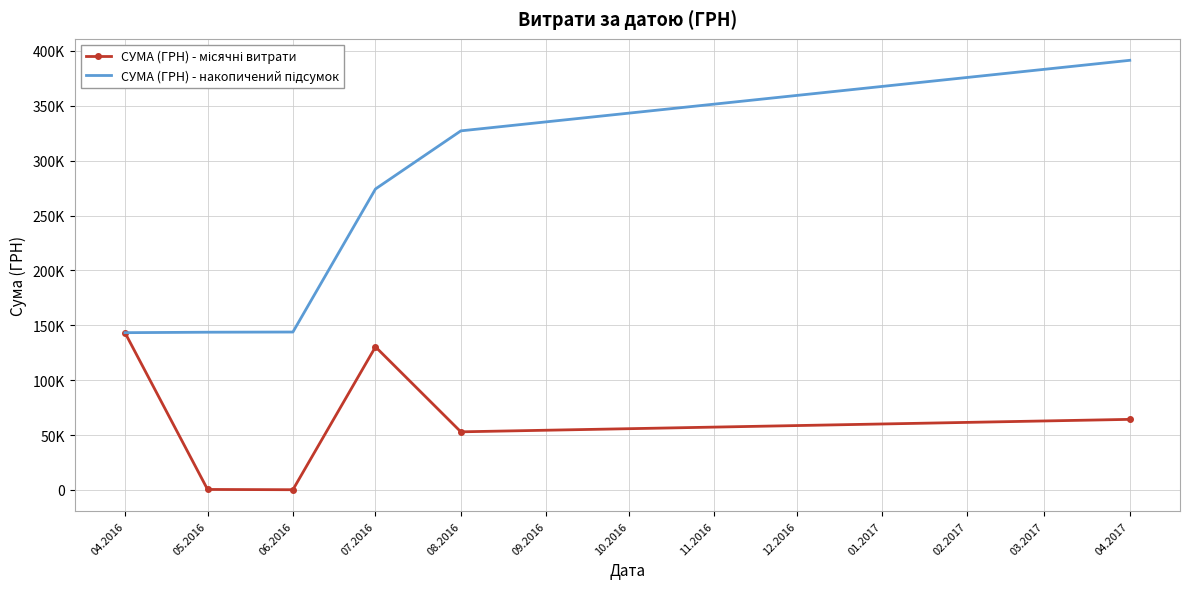

What is the maximum value for СУМА (ГРН) - місячні витрати?

143293.9